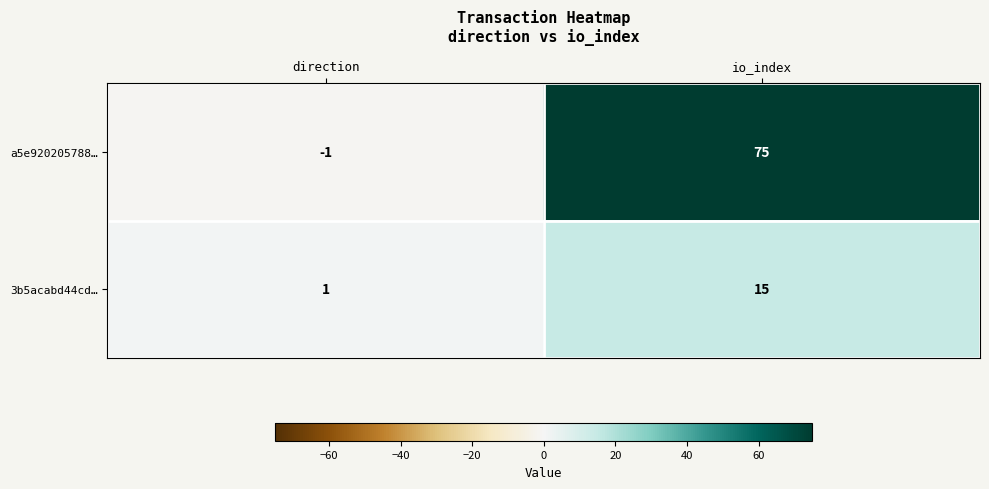

At which category does the chart reach its minimum across all series?

direction